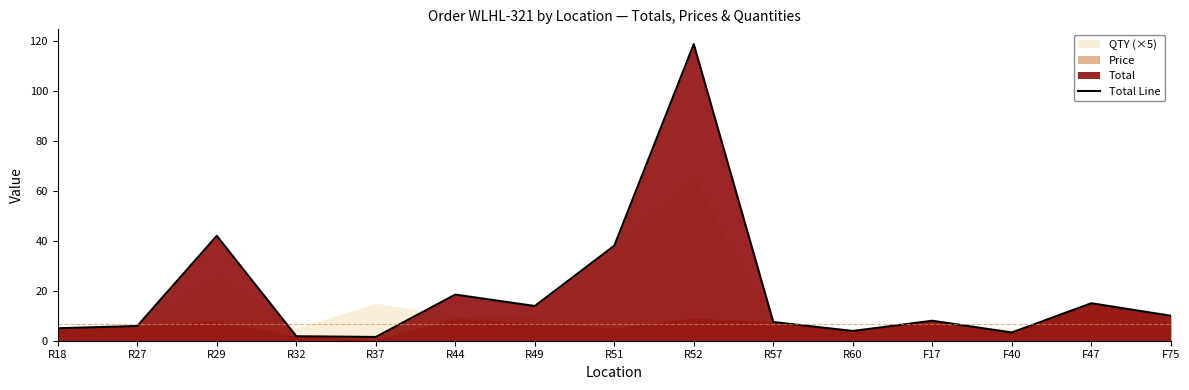

How many points are lower than both their immediate neighbors (excluding endpoints)?

4